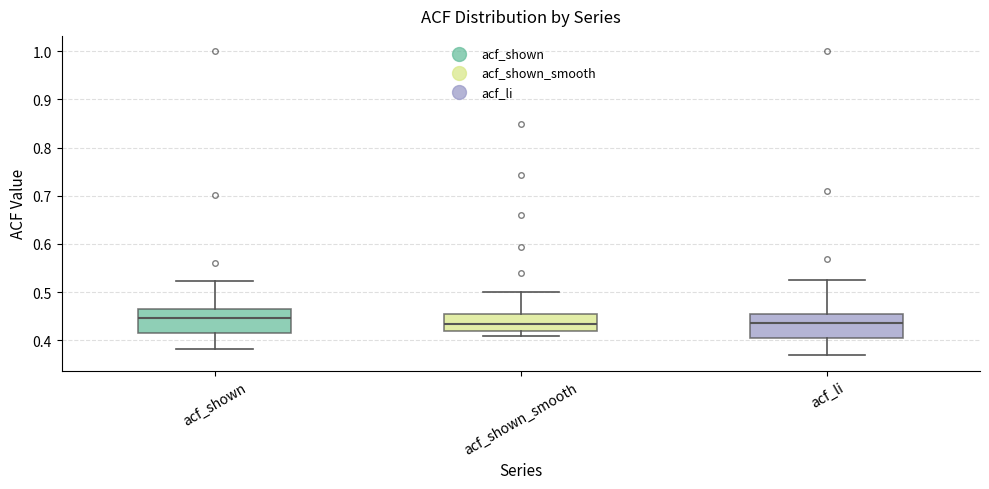

Which box has the highest median line?

acf_shown